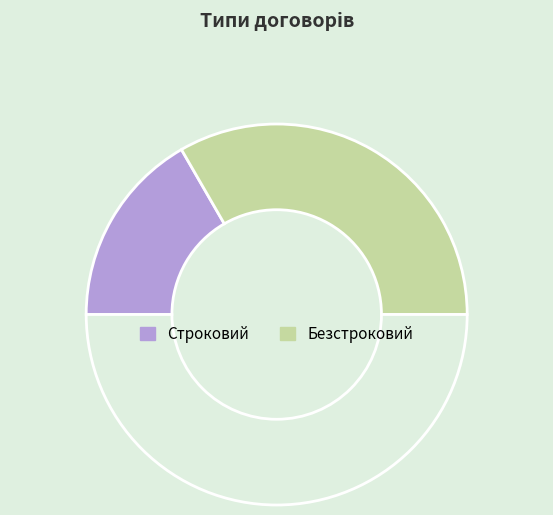

Count the number of slices in the pie.

3